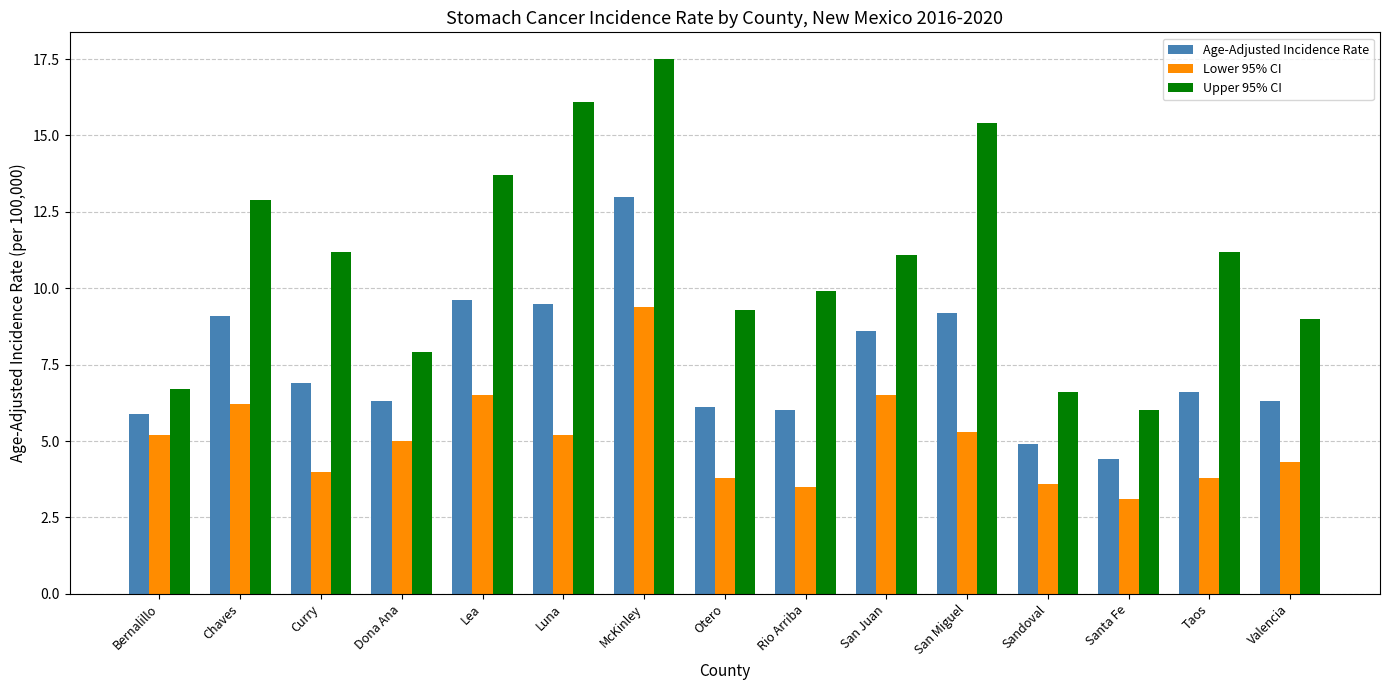

Rank the series by their average value, from lowest to highest.

Lower 95% CI, Age-Adjusted Incidence Rate, Upper 95% CI